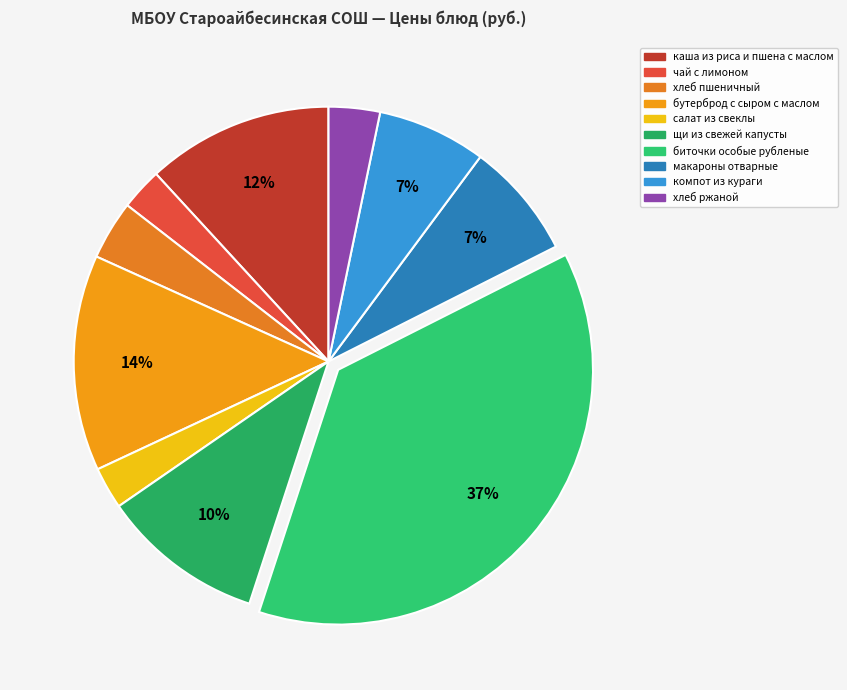

Is макароны отварные the majority of the pie?

No